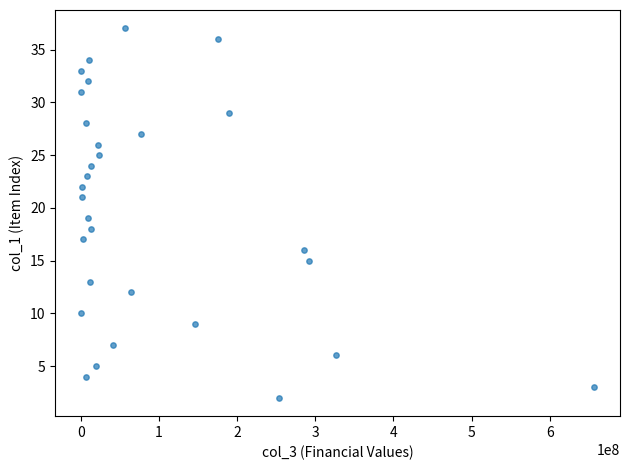

How many data points are displayed?

30